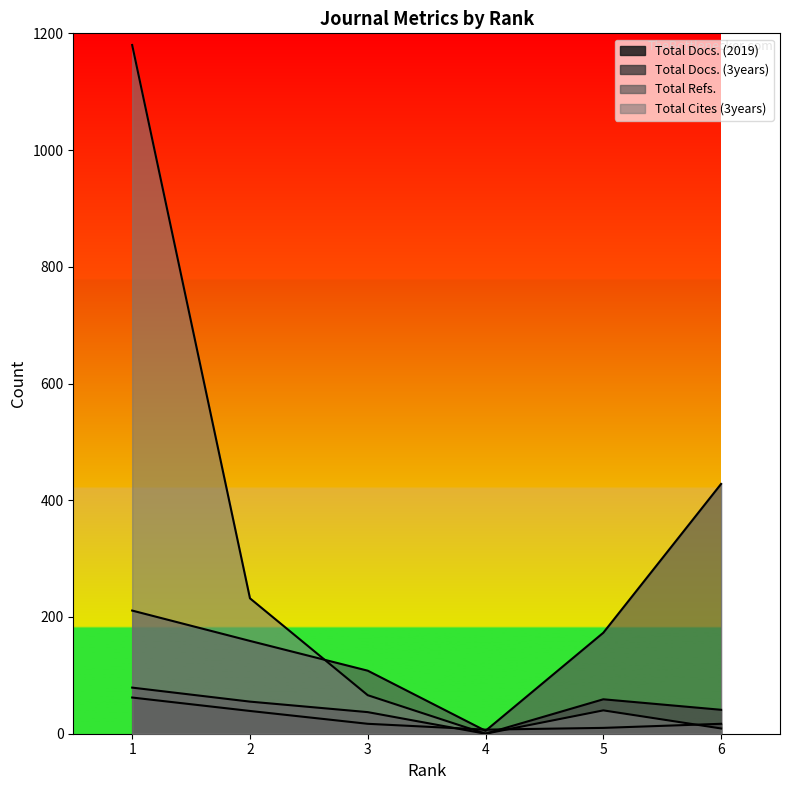

Is it true that Total Cites (3years) equals 317 at 2?

False